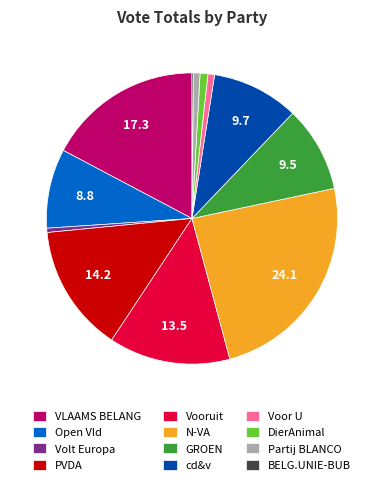

Combined, do N-VA and Voor U account for over 50%?

No